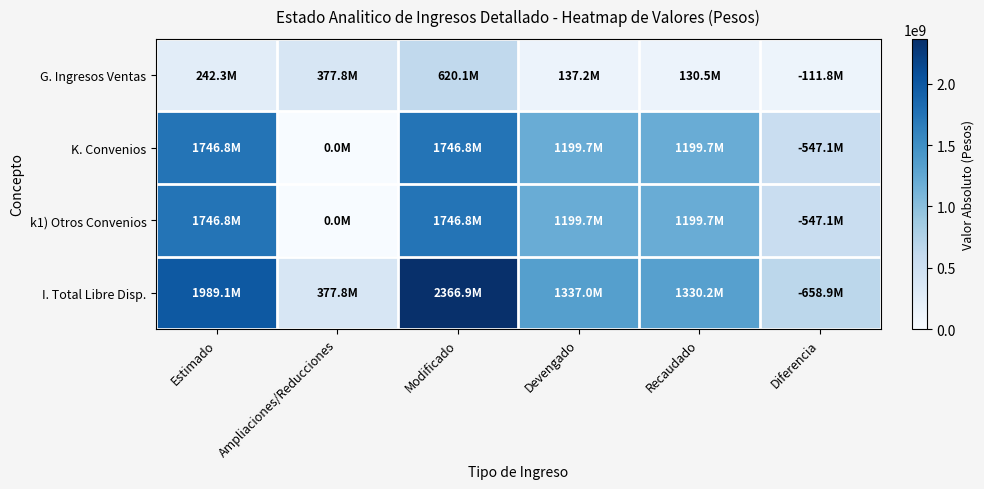

Which series has the largest range (max minus min)?

I. Total Libre Disp.